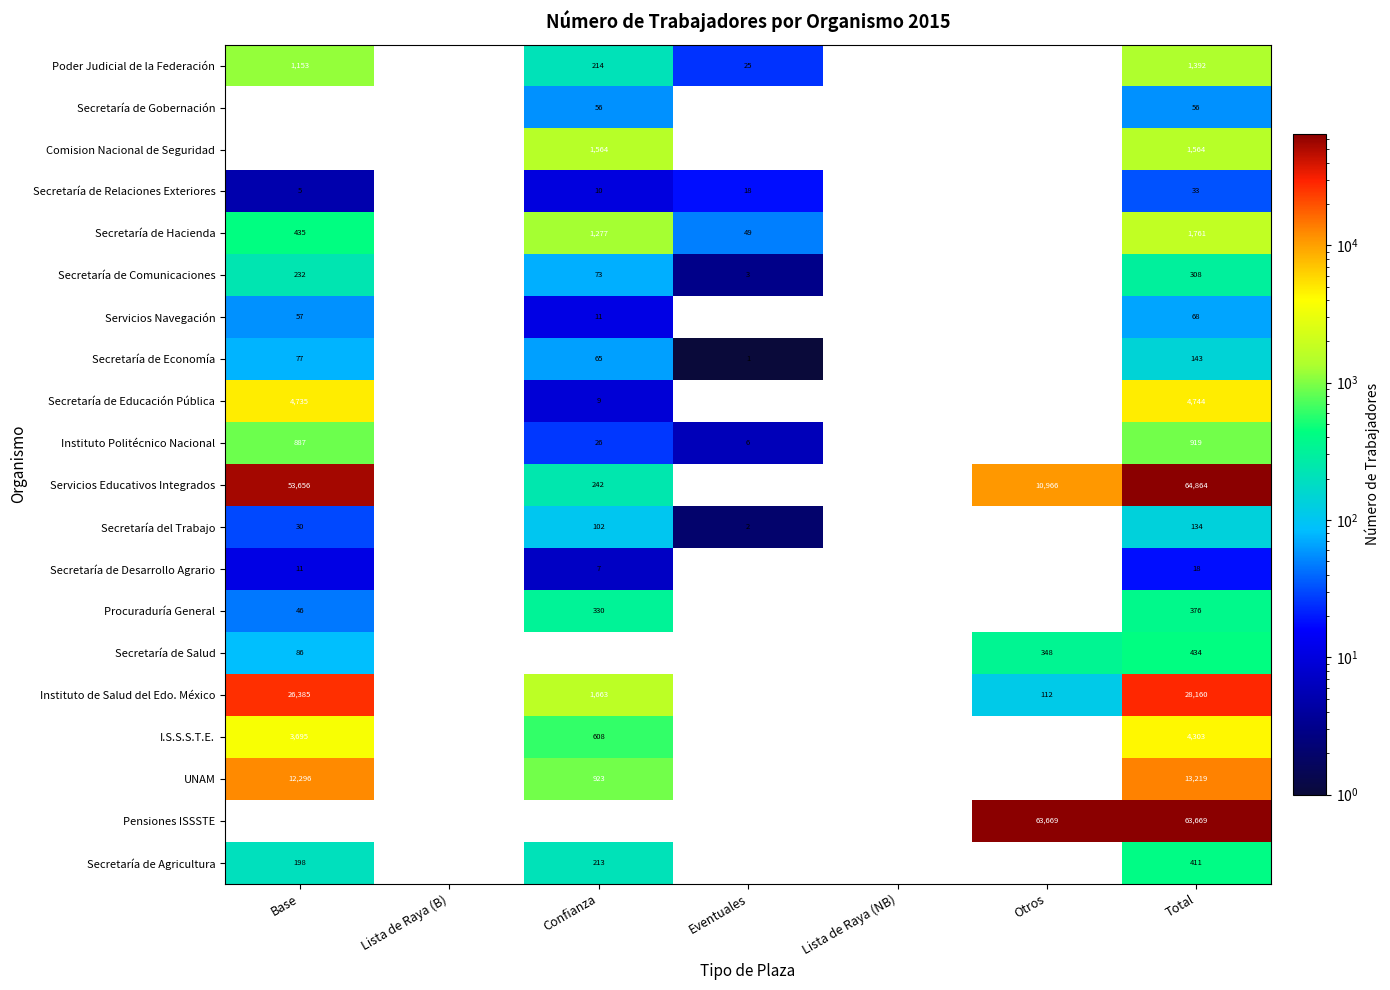

True or false: Secretaría de Economía has a value of 1 at Eventuales.

True